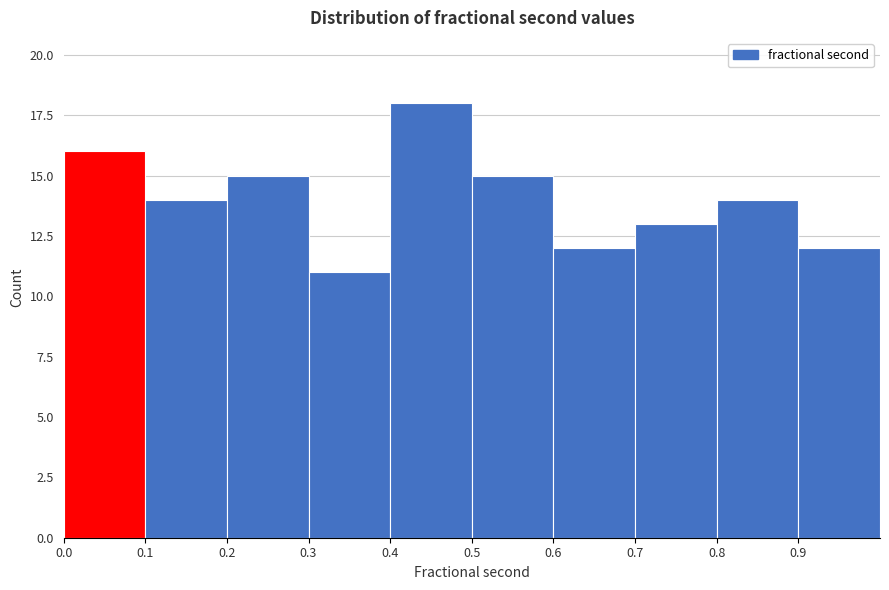

Reading left to right, transcribe this chart: for each bar, give the range it covers on the x-axis and its height. The values are not printed on the chart, so give them approximately, as read against the axis.

0.0 to 0.1: 16
0.1 to 0.2: 14
0.2 to 0.3: 15
0.3 to 0.4: 11
0.4 to 0.5: 18
0.5 to 0.6: 15
0.6 to 0.7: 12
0.7 to 0.8: 13
0.8 to 0.9: 14
0.9 to 1.0: 12